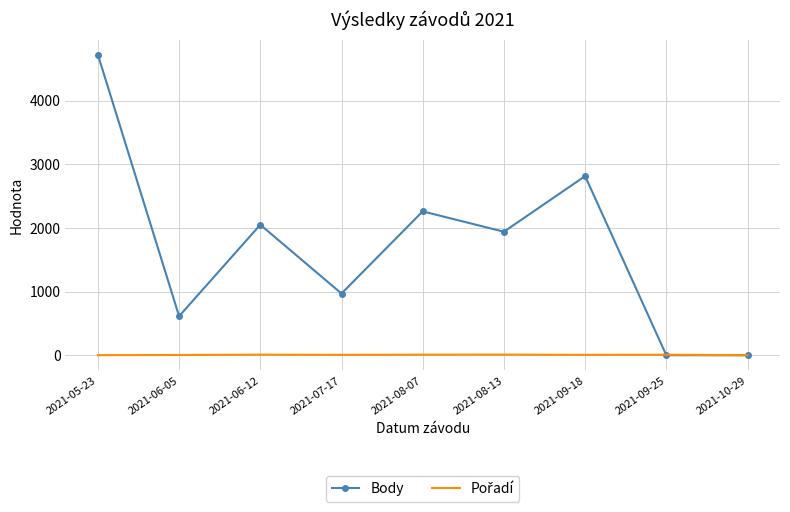

The value of Body at 2021-06-12 is 2050. True or false?

True